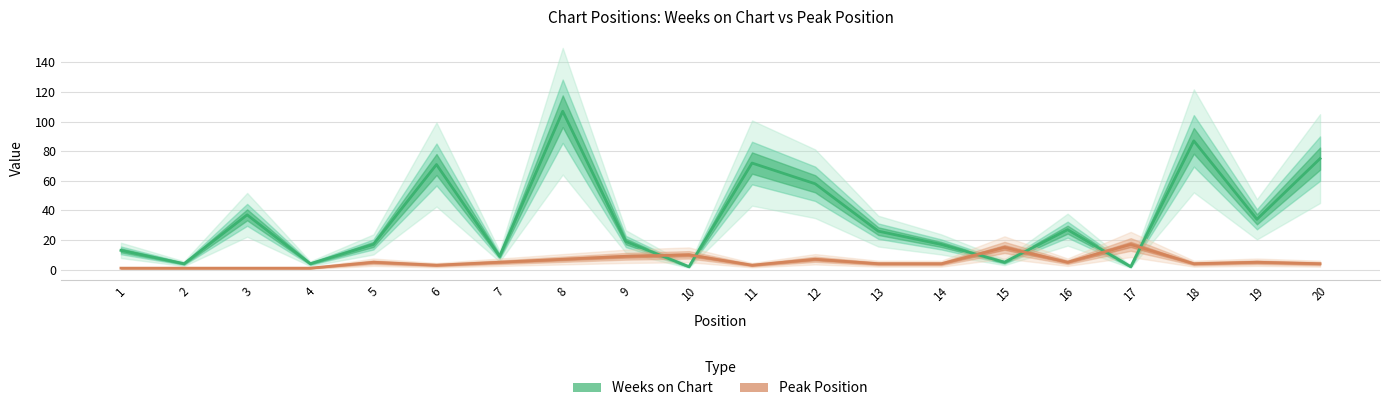

Does the chart have visible grid lines?

Yes